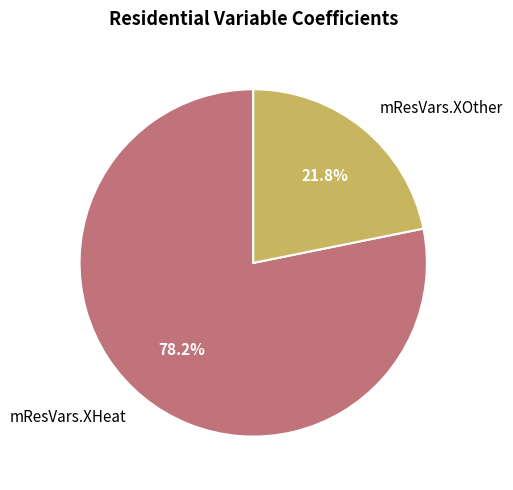

How many segments does this pie chart have?

2